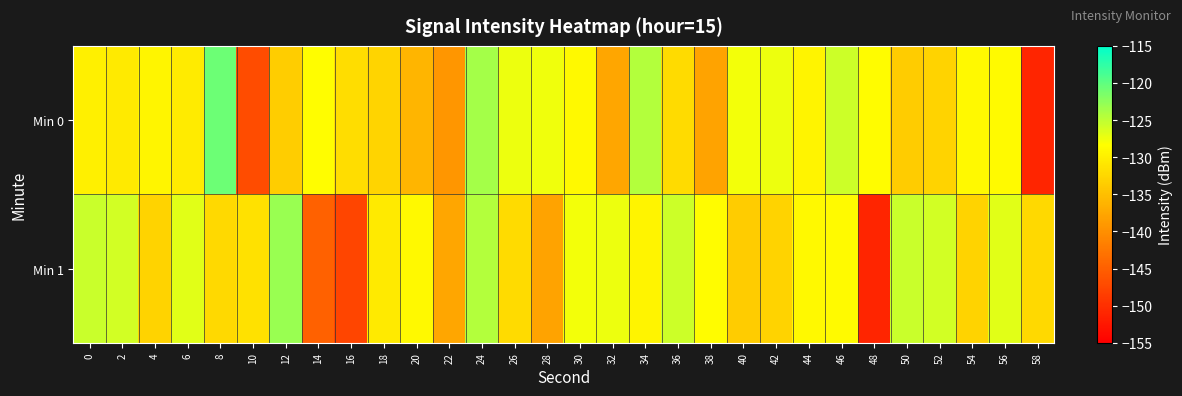

Which series has the largest range (max minus min)?

Min 0